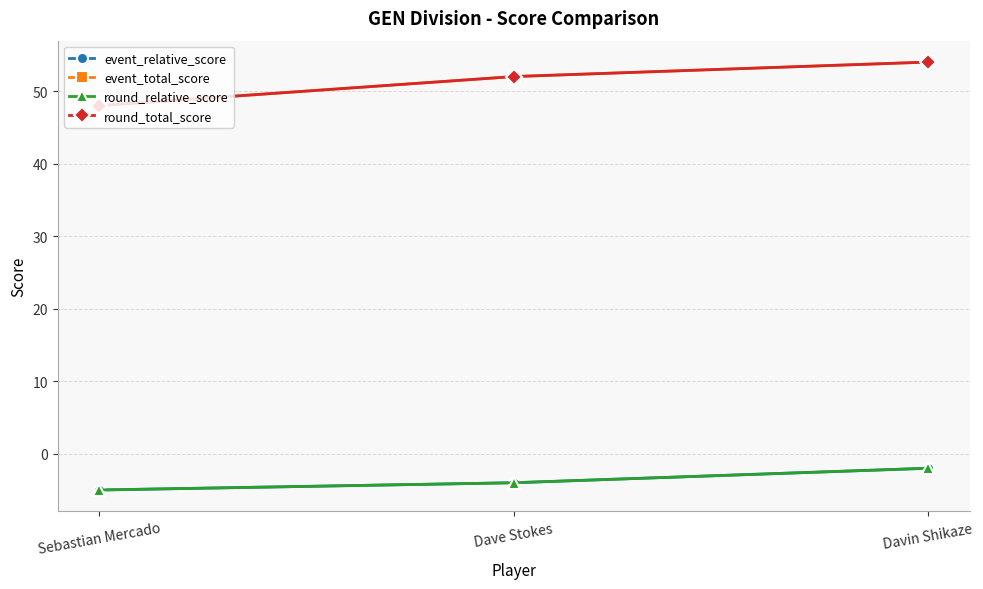

What is the value of the event_total_score point at the 1st from the left?

48